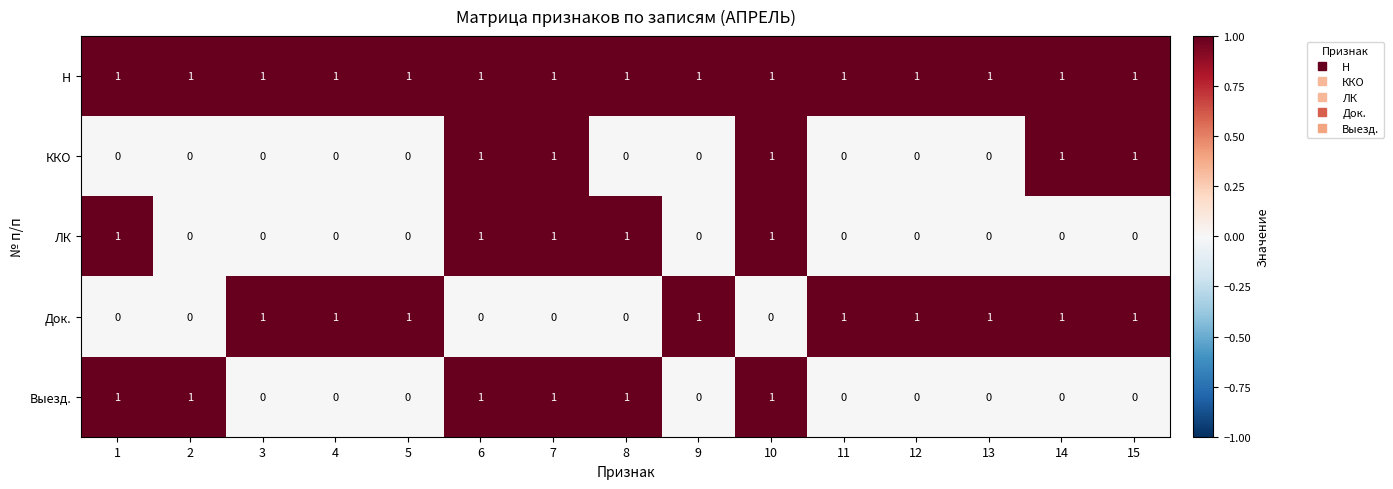

What is the sum of all Выезд. values?

6